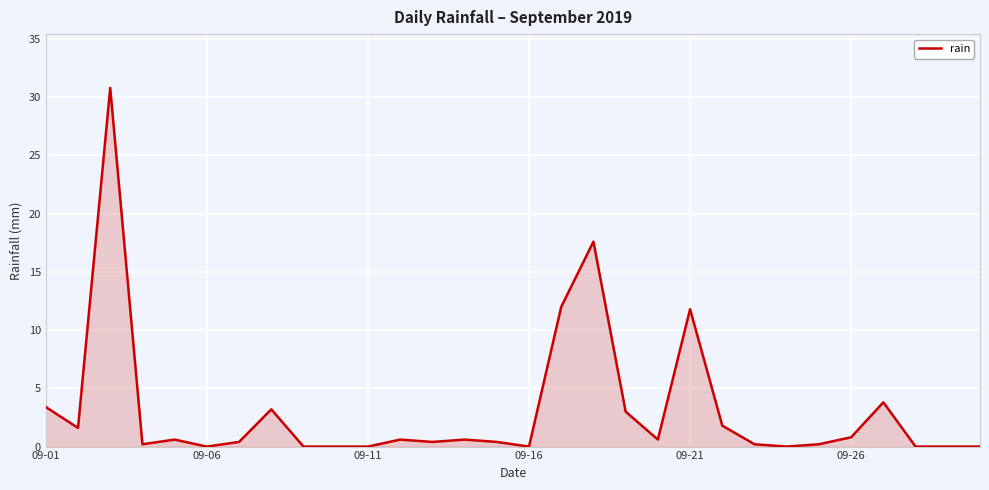

What is the greatest value displayed?

30.8